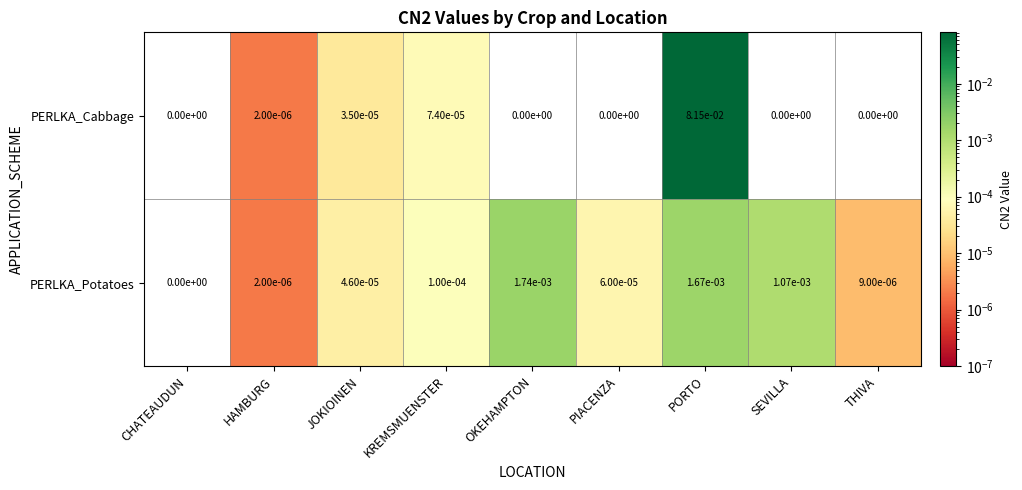

Which series has the largest total across all categories?

PERLKA_Cabbage